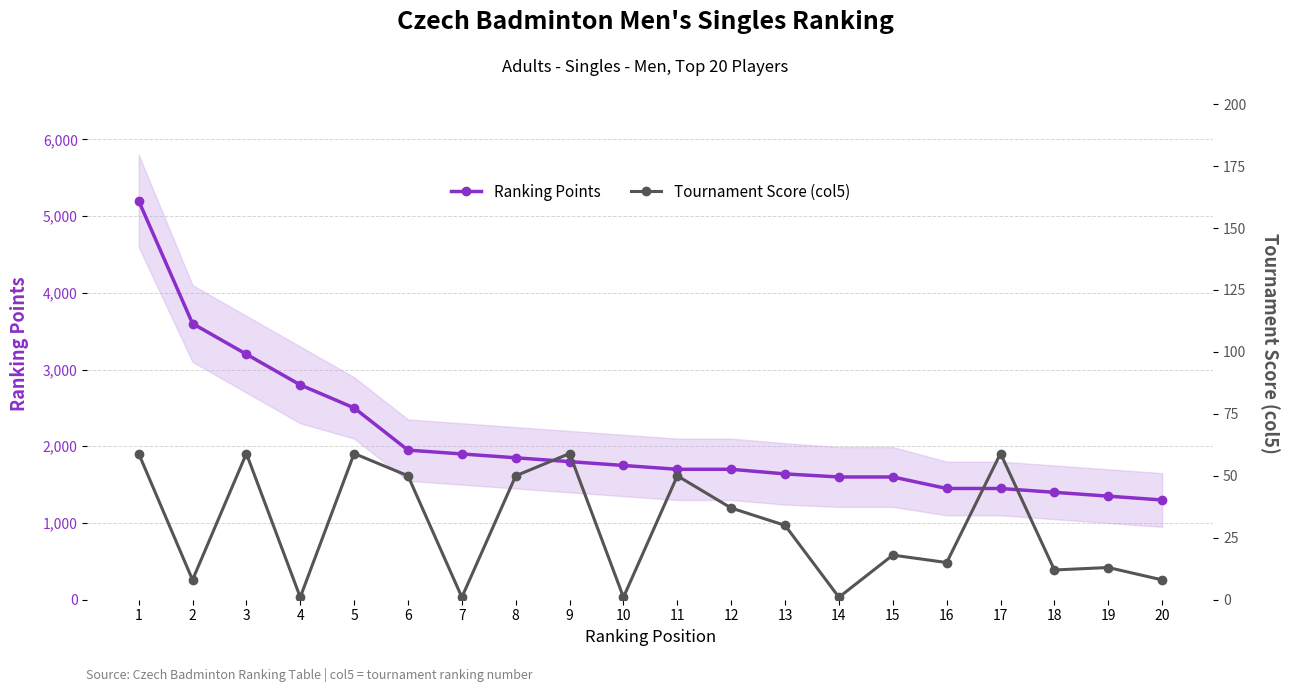

Reading right to left, list all the values displayed in this chart.

Ranking Points: 20=1300	19=1350	18=1400	17=1450	16=1450	15=1600	14=1600	13=1640	12=1700	11=1700	10=1750	9=1800	8=1850	7=1900	6=1950	5=2500	4=2800	3=3200	2=3600	1=5200
Tournament Score (col5): 20=8	19=13	18=12	17=59	16=15	15=18	14=1	13=30	12=37	11=50	10=1	9=59	8=50	7=1	6=50	5=59	4=1	3=59	2=8	1=59